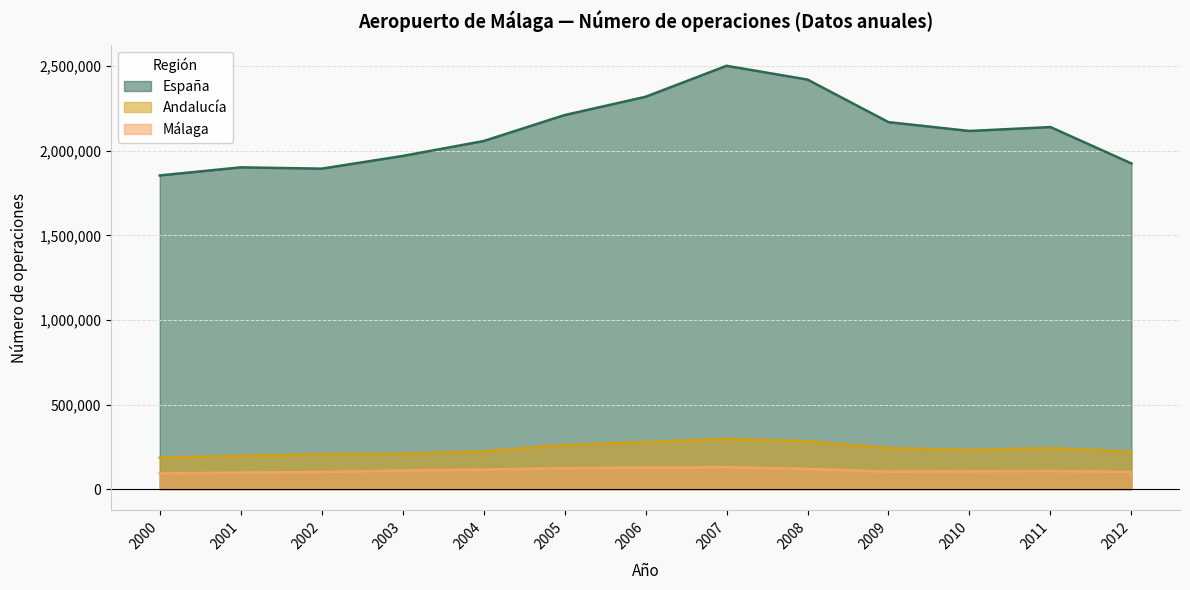

Rank the series at 2006 from highest to lowest value.

España, Andalucía, Málaga